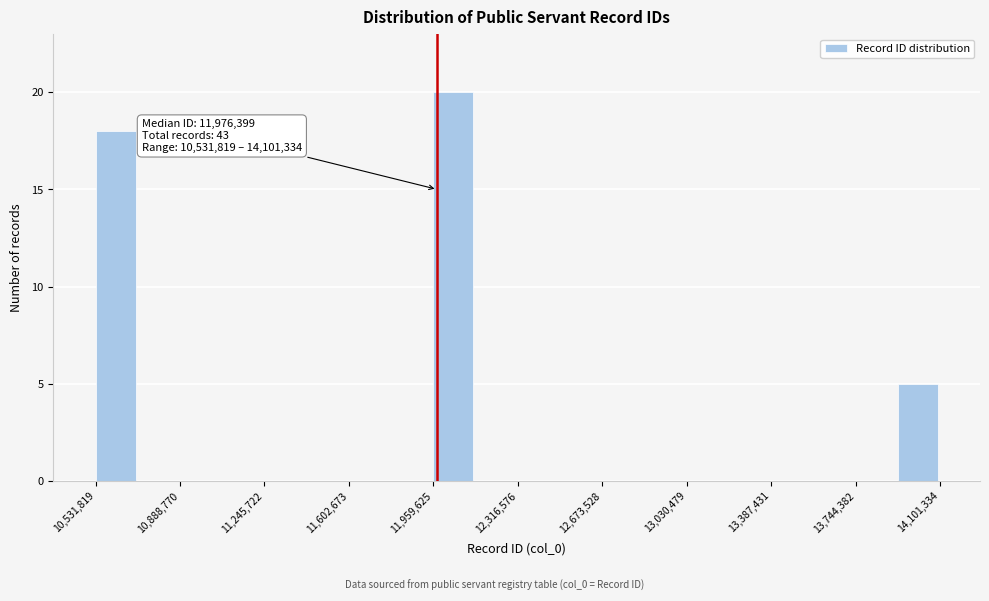

Read against the x-axis, roughly where is the centre of the tallest bar?

12050000